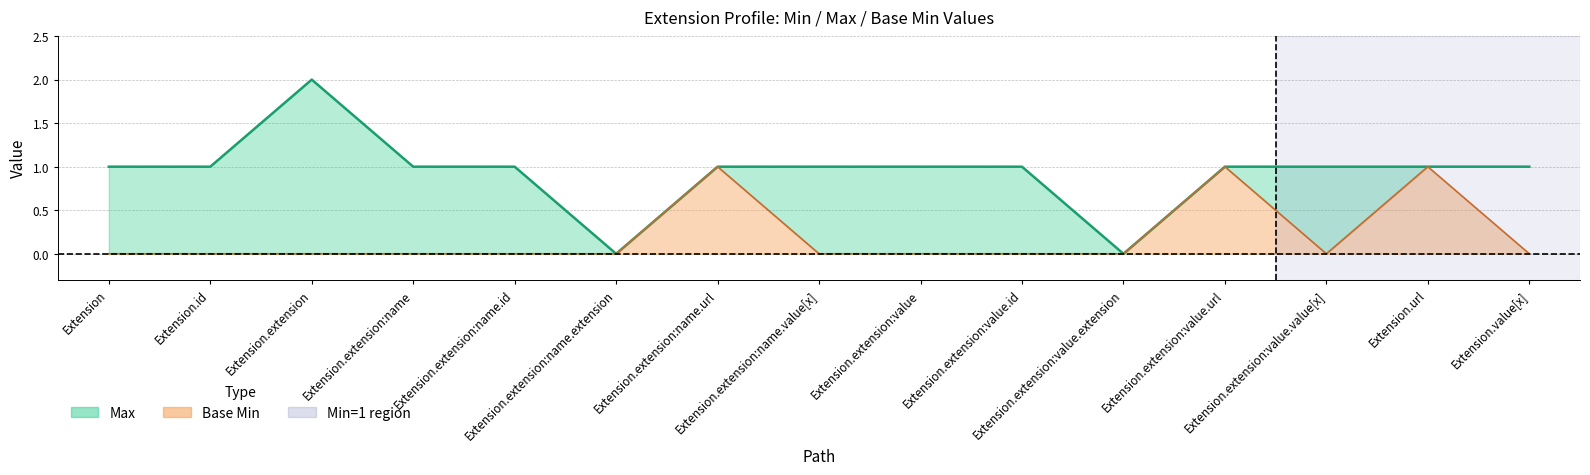

True or false: Max and Base Min cross at least once.

False